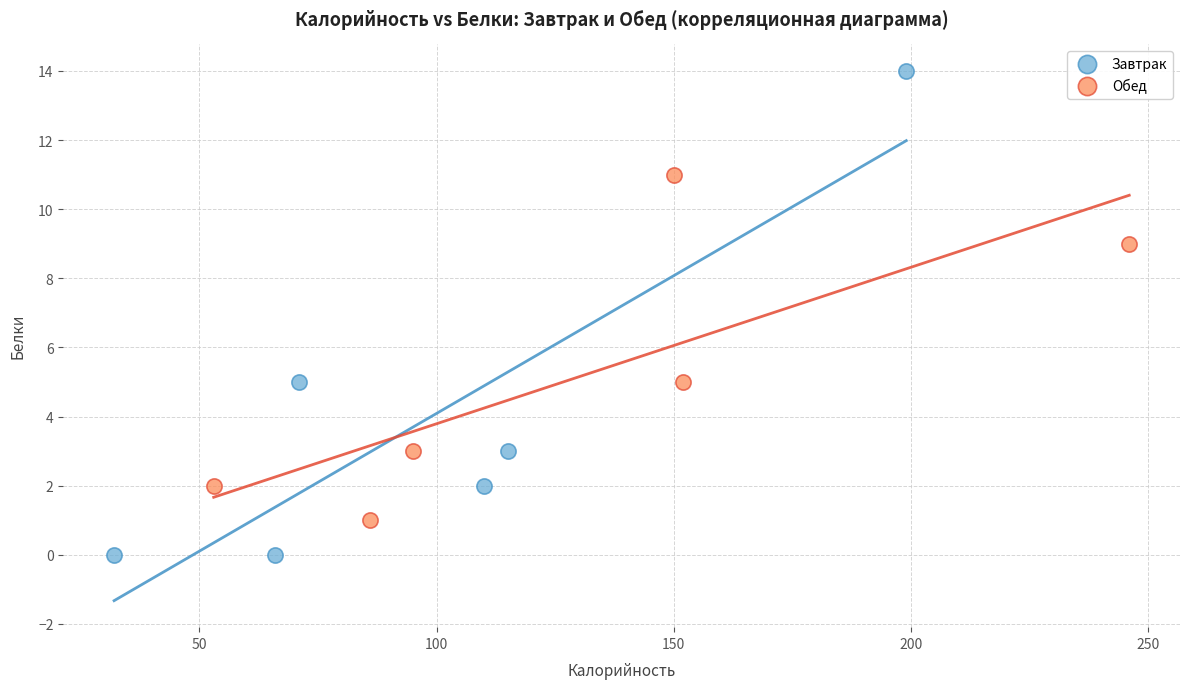

Which series has the widest spread of Y values?

Завтрак